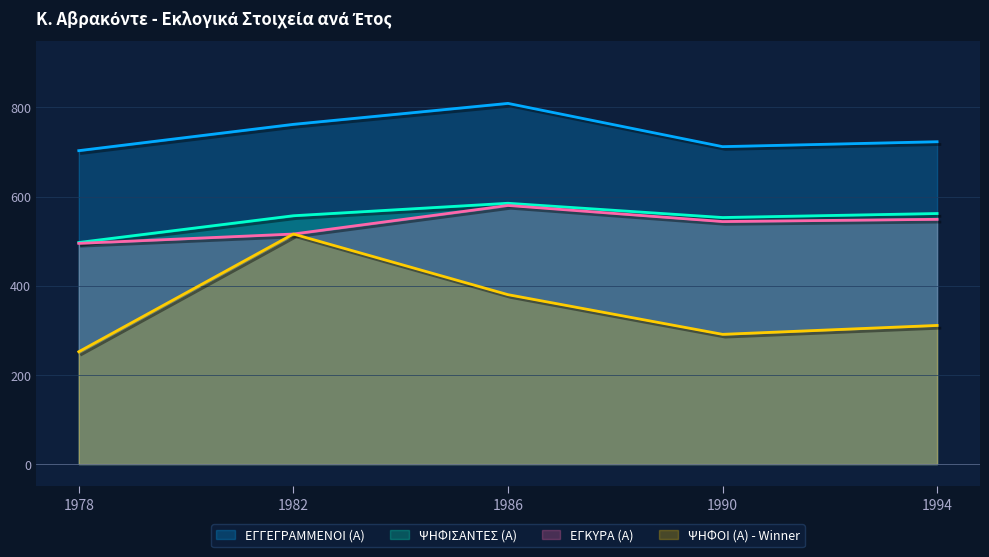

True or false: ΕΓΚΥΡΑ (Α) and ΕΓΓΕΓΡΑΜΜΕΝΟΙ (Α) intersect in this chart.

False